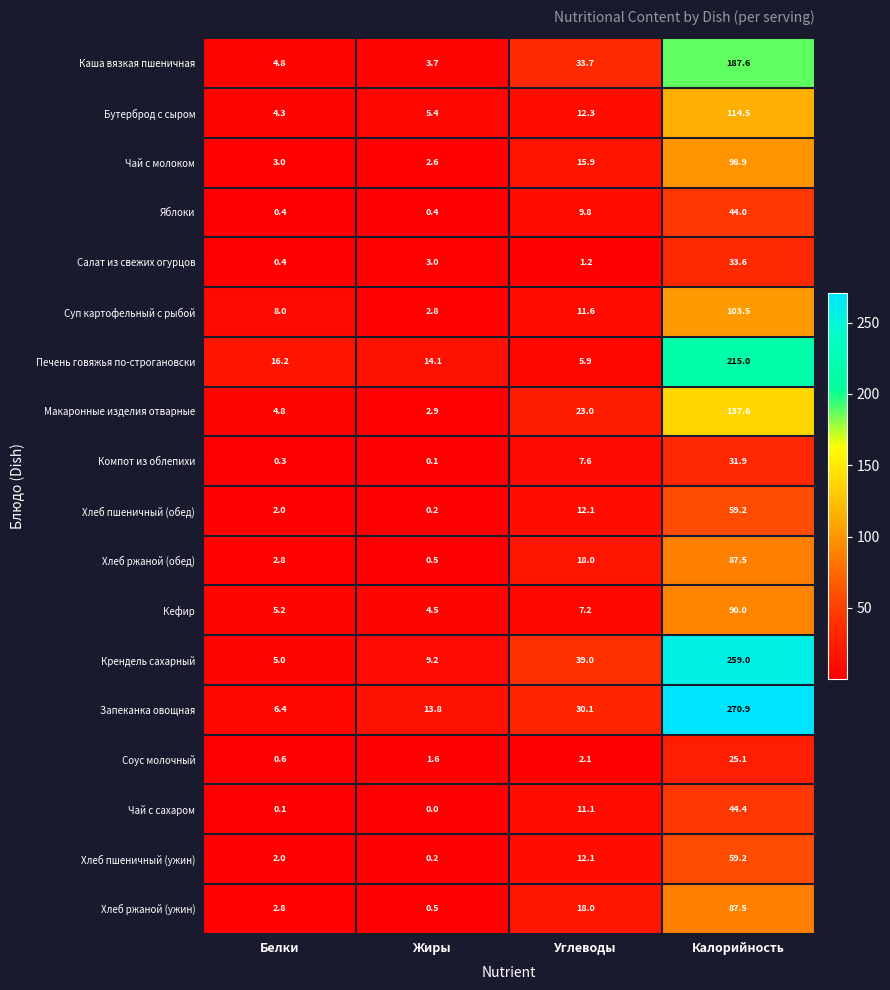

At which label is Кефир closest to 47?

Углеводы